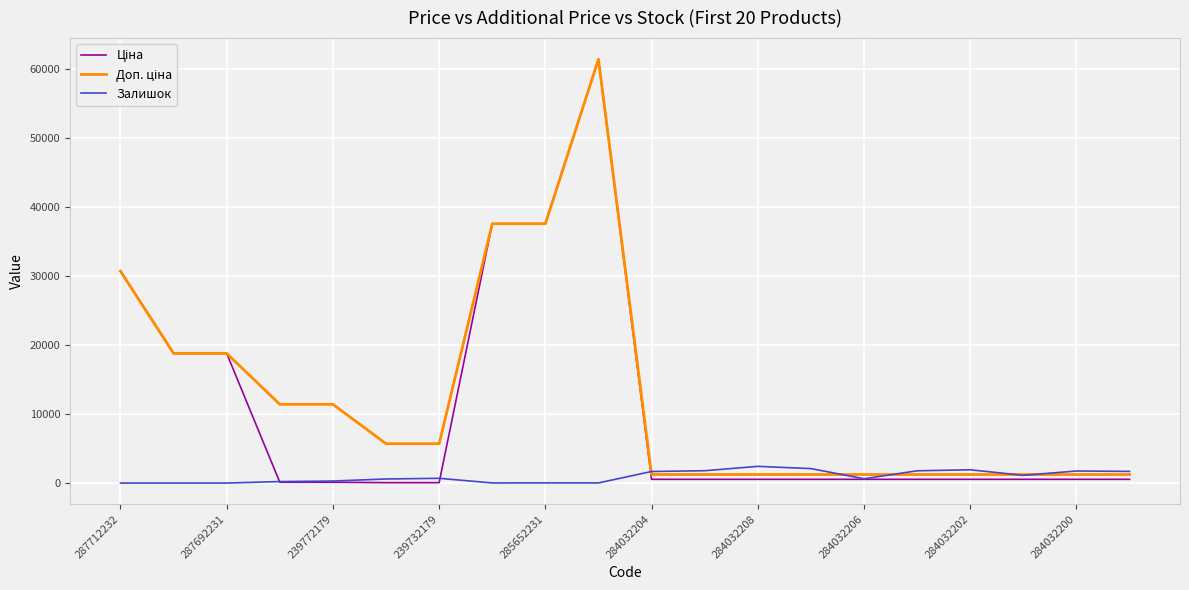

What is the highest value of the Залишок series?

2419.0